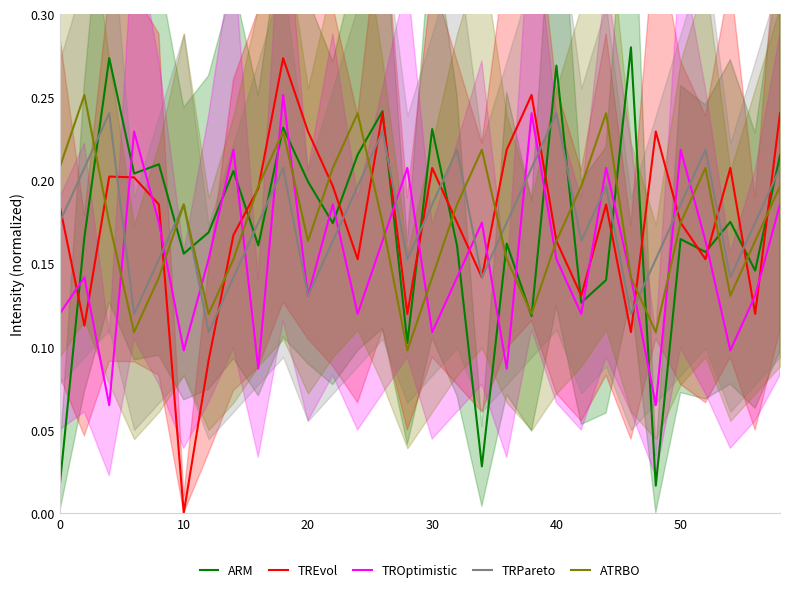

List the series in order of their peak value, lowest first.

TRPareto, TROptimistic, ATRBO, TREvol, ARM